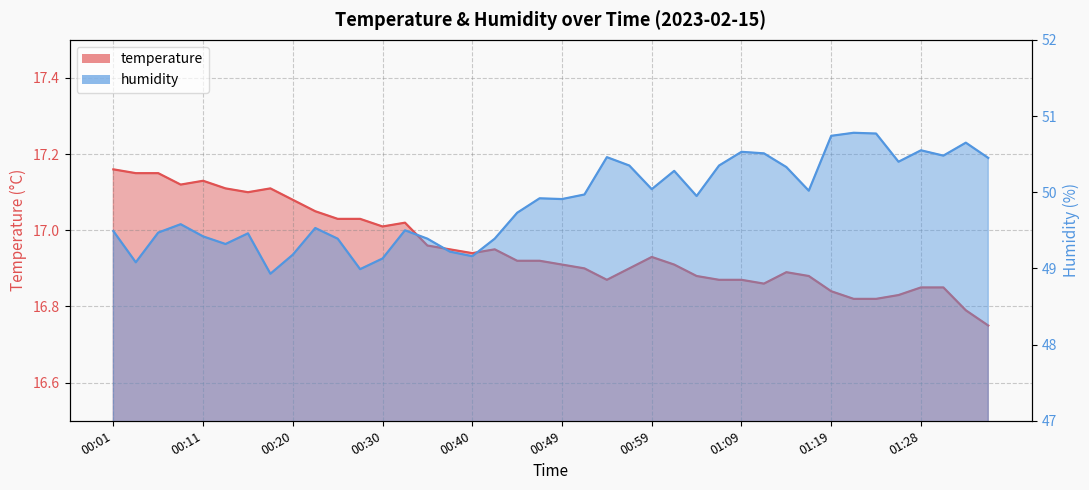

What is the difference between the maximum and second lowest values in the temperature series?

0.4